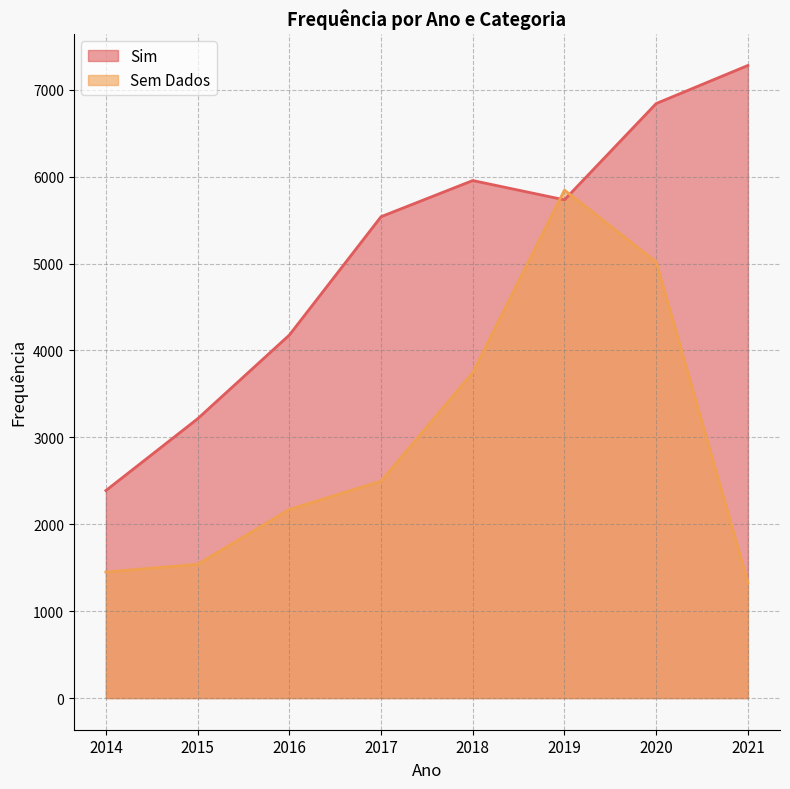

How many lines are shown in the chart?

2